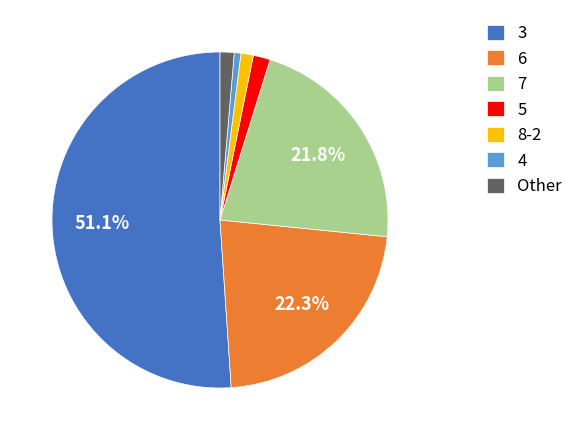

What is the smallest slice in the pie chart?

4